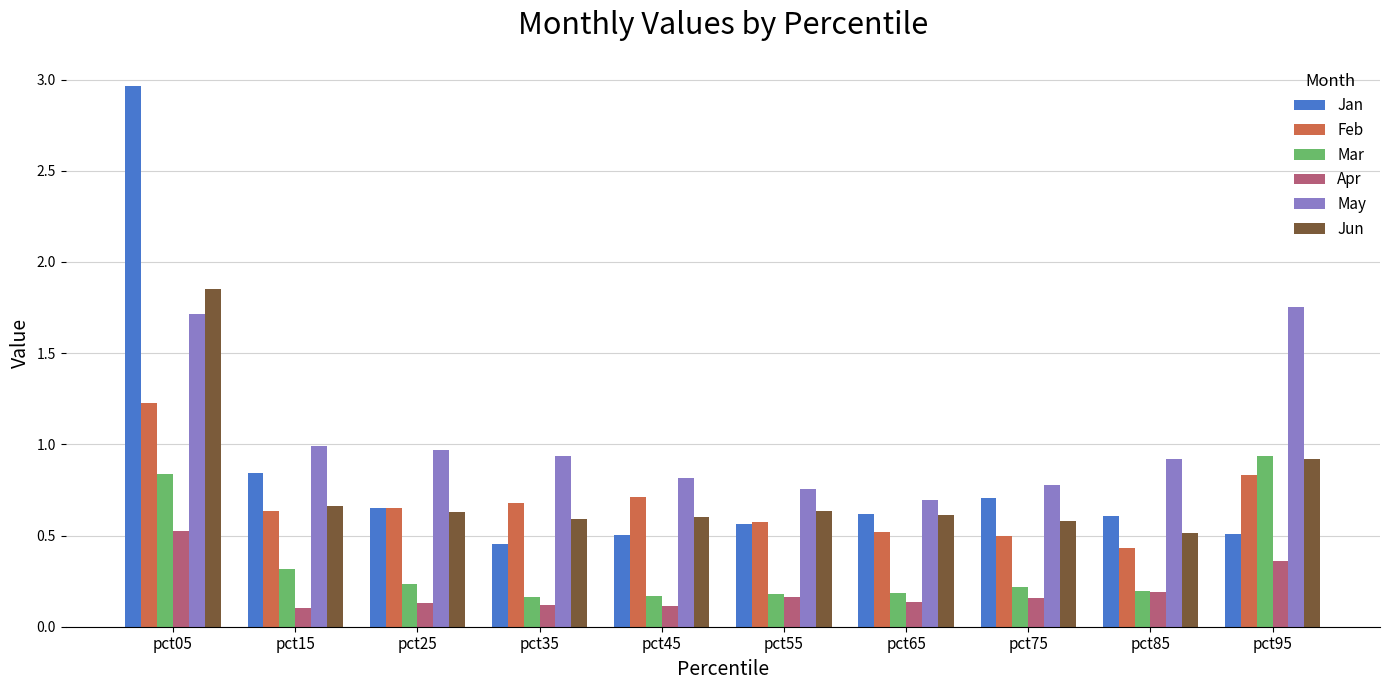

At which category is the sum across all series the highest?

pct05